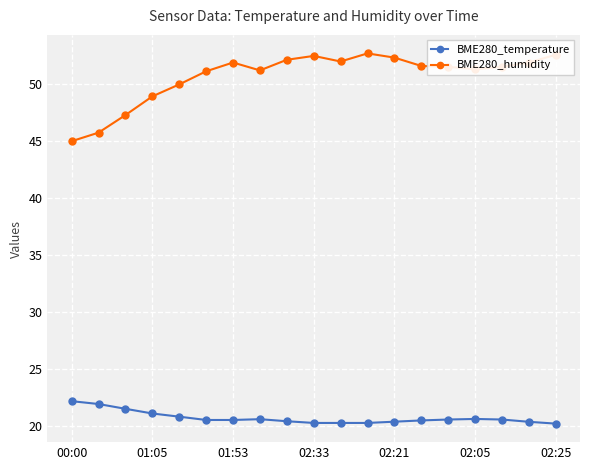

Which series has the largest total across all categories?

BME280_humidity